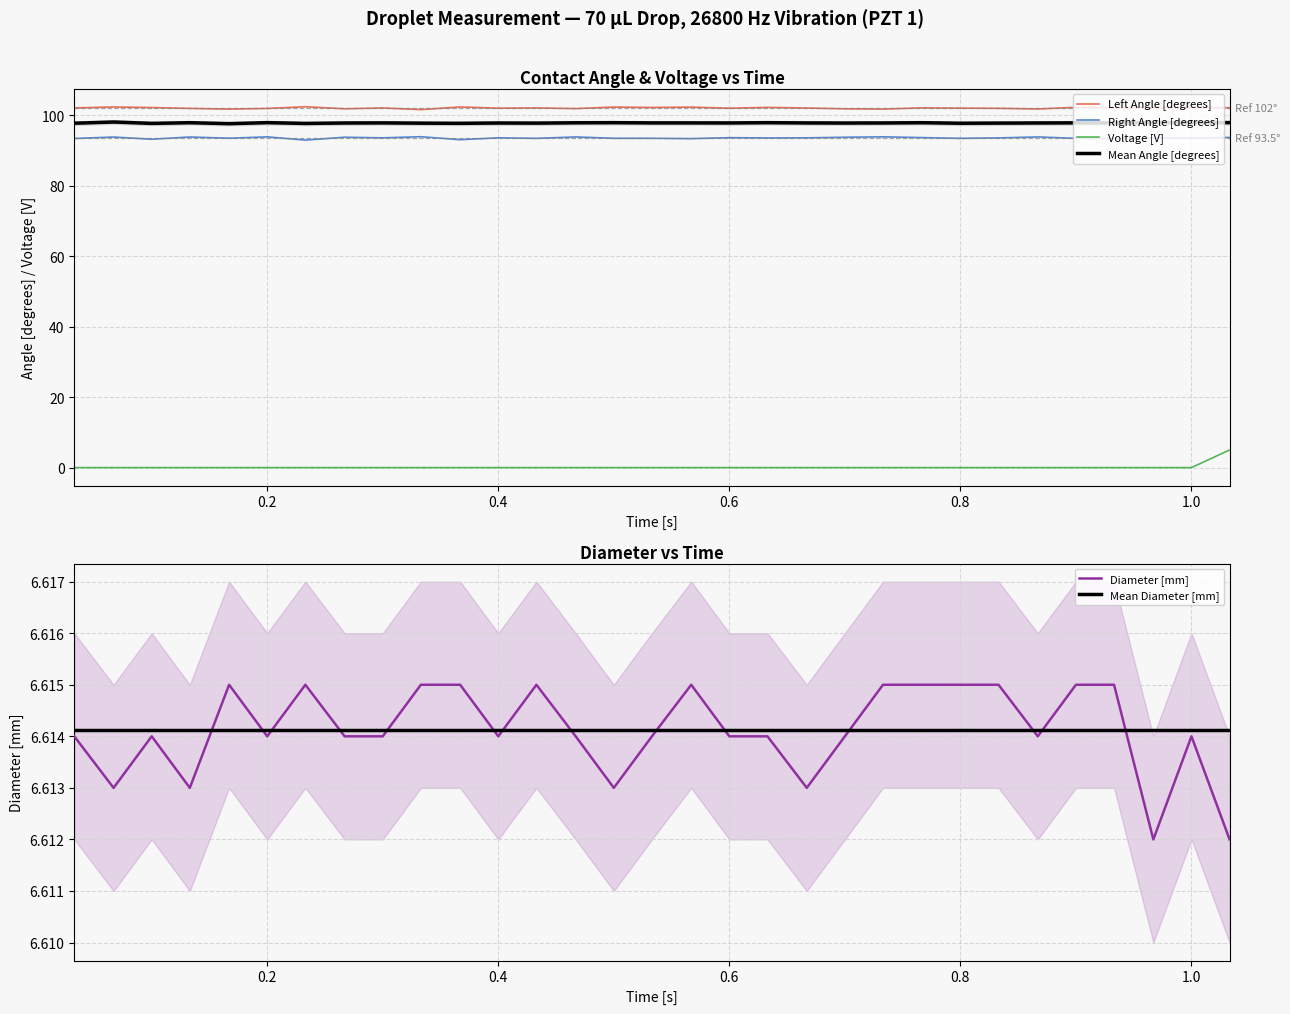

What is the maximum value for Mean Angle [degrees]?

98.0